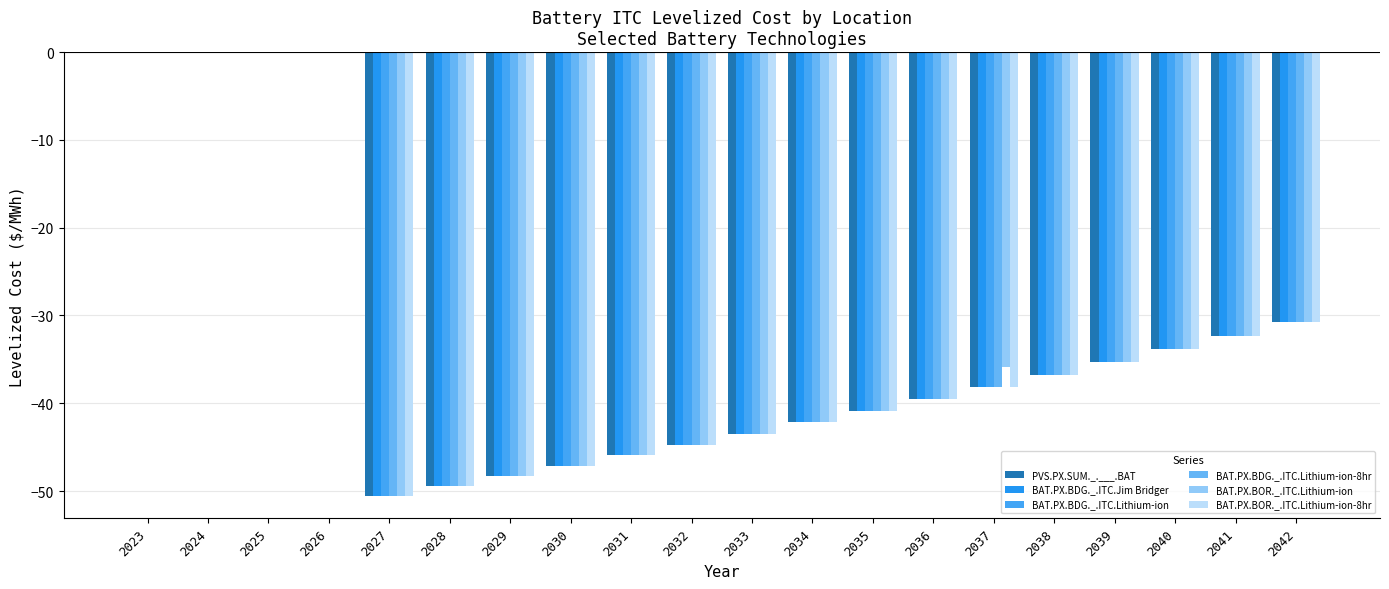

At which label is BAT.PX.BOR._.ITC.Lithium-ion closest to -25?

2042